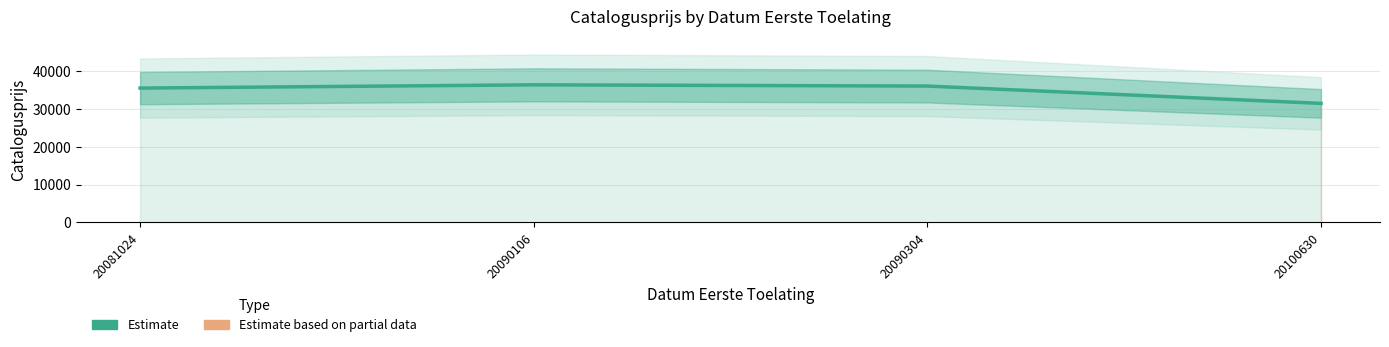

Is it true that the value at 20081024 is 47937?

False